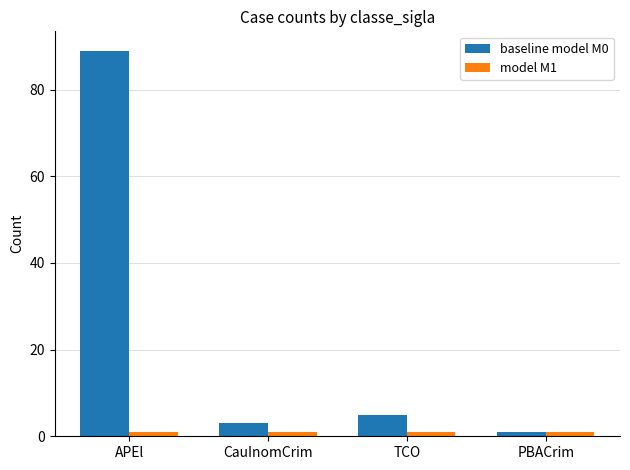

At which category is the sum across all series the highest?

APEl